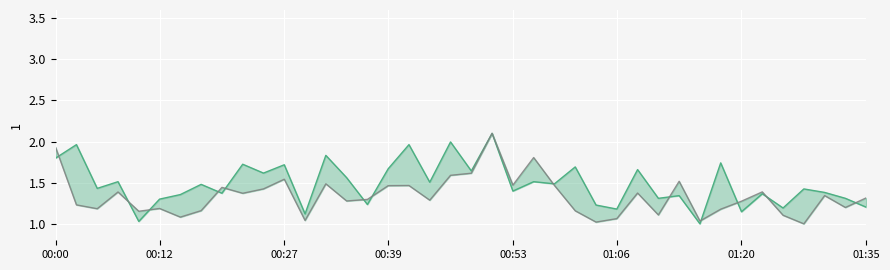

Between which two adjacent categories do P2 and P1 first intersect?

00:00 and 00:12